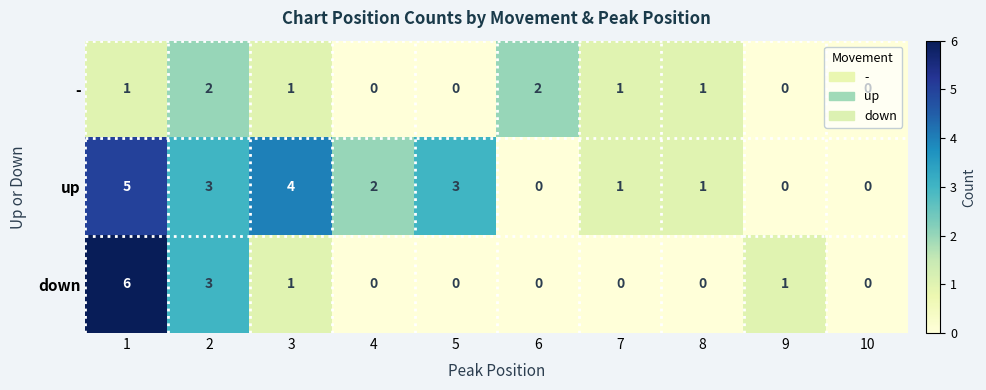

Rank the series by their average value, from lowest to highest.

-, down, up